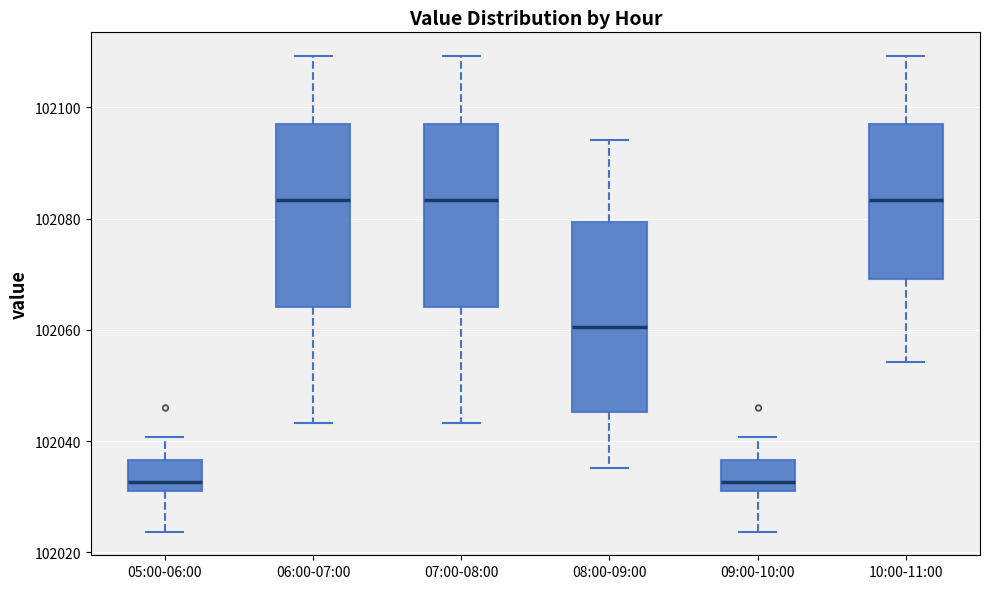

Reading left to right, read every box against the y-axis: the position of its median line, the range the box covers, and the ends of its whiskers. The values are not printed on the chart, so give them approximately, as read against the axis.

05:00-06:00: median 102032, box 102030 to 102036, whiskers 102024 to 102040
06:00-07:00: median 102084, box 102064 to 102096, whiskers 102044 to 102110
07:00-08:00: median 102084, box 102064 to 102096, whiskers 102044 to 102110
08:00-09:00: median 102060, box 102046 to 102080, whiskers 102036 to 102094
09:00-10:00: median 102032, box 102030 to 102036, whiskers 102024 to 102040
10:00-11:00: median 102084, box 102070 to 102096, whiskers 102054 to 102110